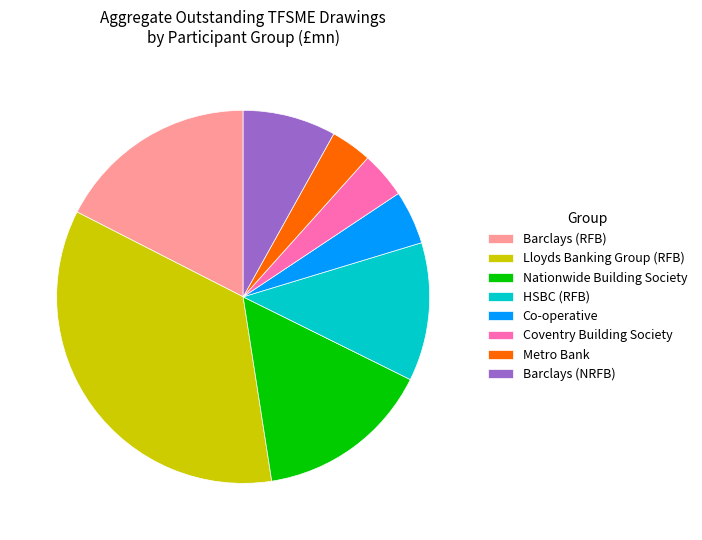

What is the largest slice in the pie chart?

Lloyds Banking Group (RFB)